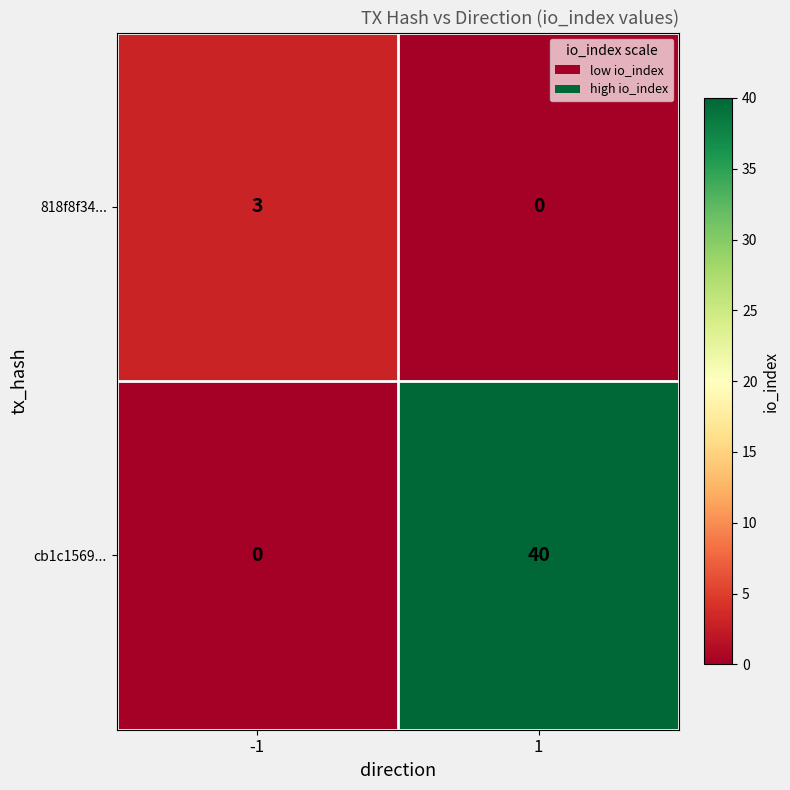

Reading right to left, what are all the values shown in this chart?

818f8f34...: 0	3
cb1c1569...: 40	0